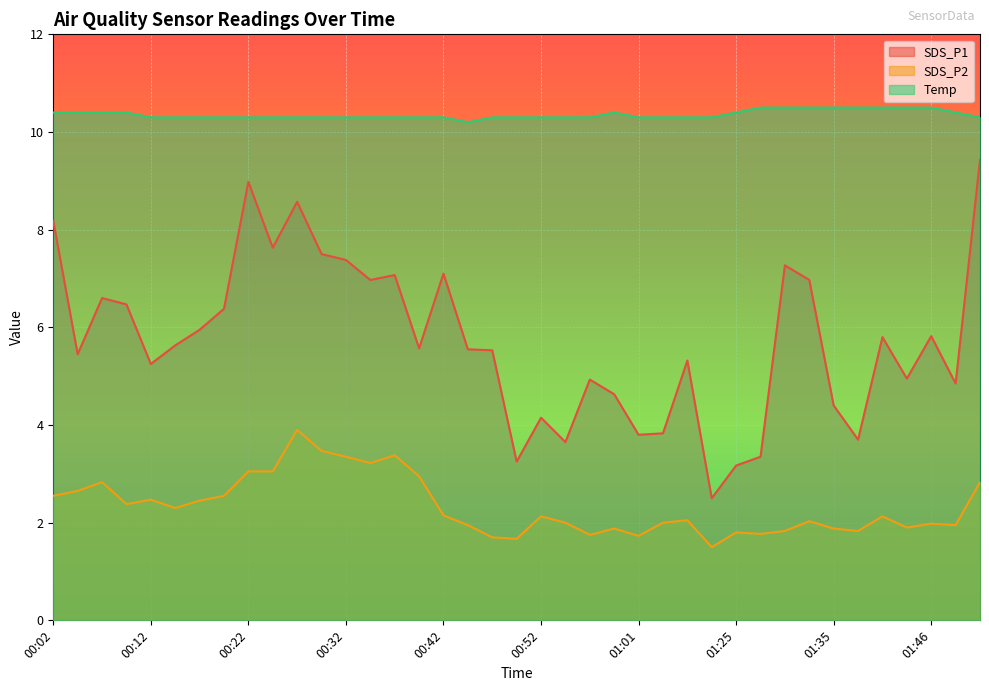

True or false: SDS_P1 has a value of 3.0 at 00:12.

False